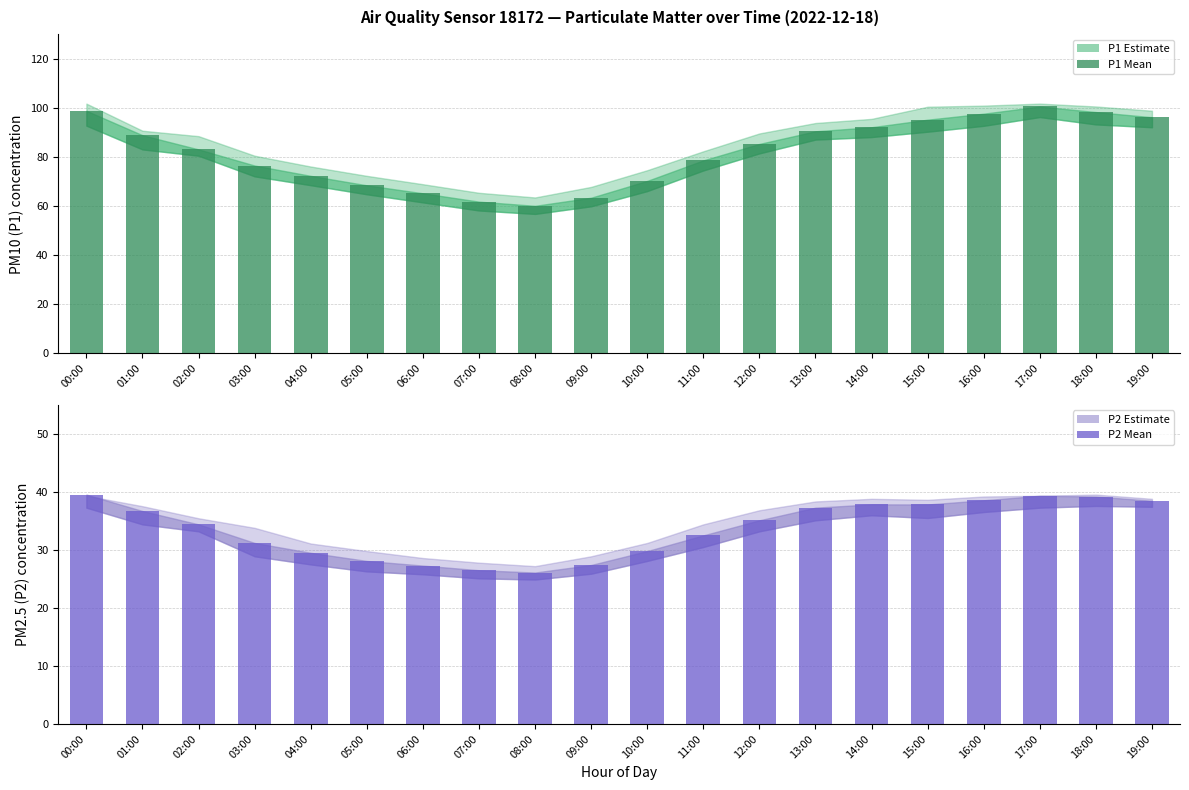

How many values in the P1 (PM10) mean series are below 85?

10